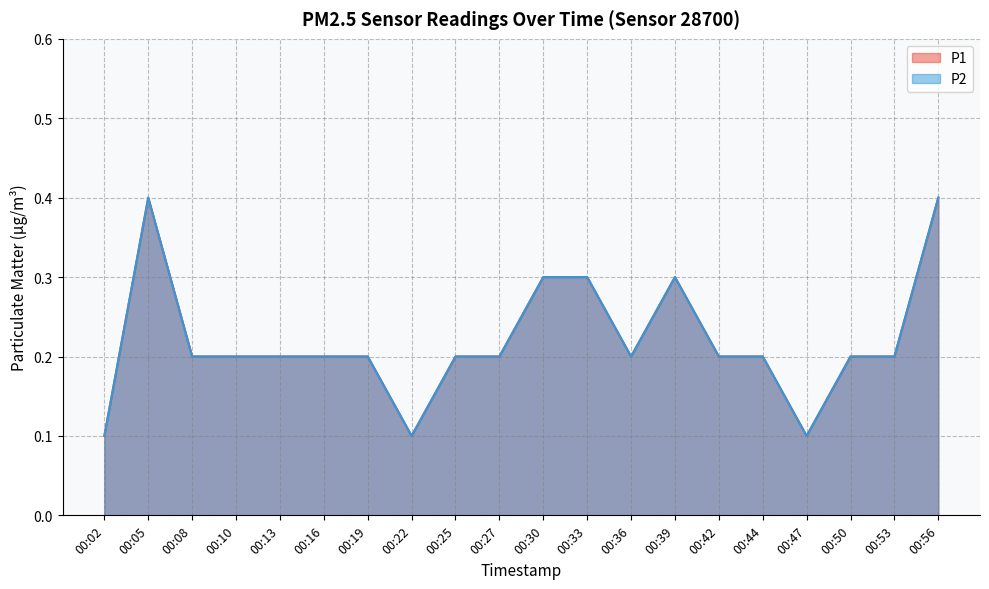

Does the chart display data point markers on the line(s)?

No